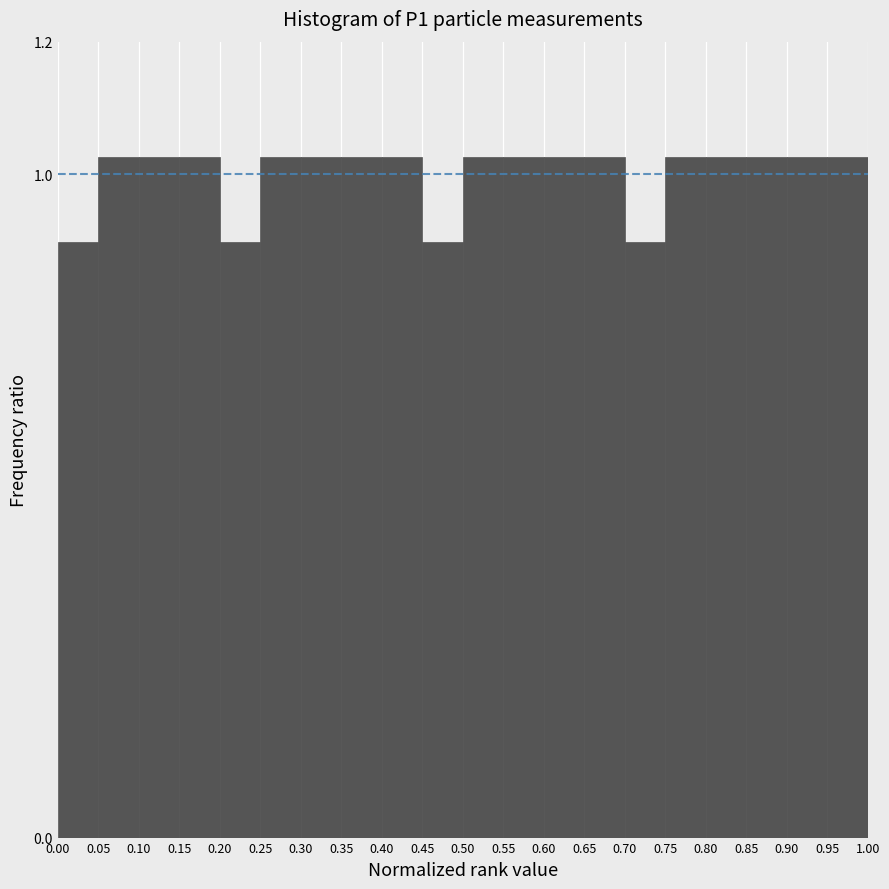

Reading left to right, list every bar in this chart as the range it spans on the x-axis followed by its height. The values are not printed on the chart, so give them approximately, as read against the axis.

0.00 to 0.05: 0.90
0.05 to 0.10: 1.02
0.10 to 0.15: 1.02
0.15 to 0.20: 1.02
0.20 to 0.25: 0.90
0.25 to 0.30: 1.02
0.30 to 0.35: 1.02
0.35 to 0.40: 1.02
0.40 to 0.45: 1.02
0.45 to 0.50: 0.90
0.50 to 0.55: 1.02
0.55 to 0.60: 1.02
0.60 to 0.65: 1.02
0.65 to 0.70: 1.02
0.70 to 0.75: 0.90
0.75 to 0.80: 1.02
0.80 to 0.85: 1.02
0.85 to 0.90: 1.02
0.90 to 0.95: 1.02
0.95 to 1.00: 1.02